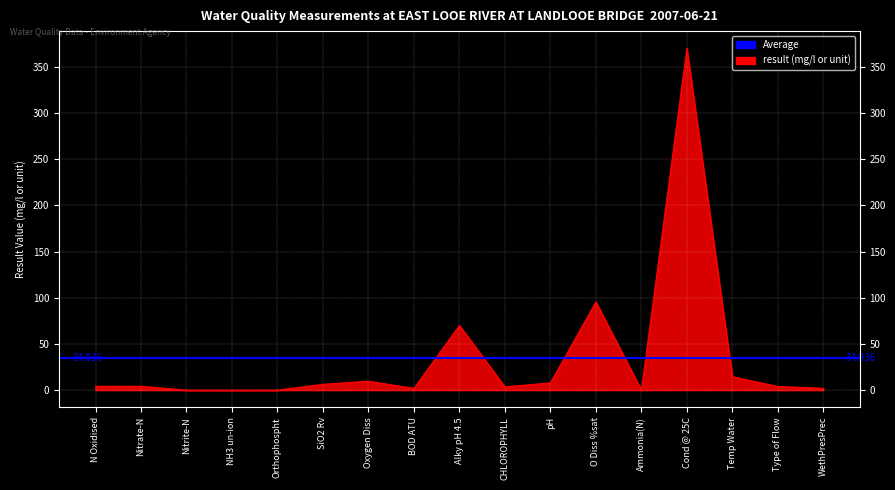

Rank the categories by value from lowest to highest.

NH3 un-ion, Nitrite-N, Ammonia(N), Orthophospht, BOD ATU, WethPresPrec, CHLOROPHYLL, Type of Flow, Nitrate-N, N Oxidised, SiO2 Rv, pH, Oxygen Diss, Temp Water, Alky pH 4.5, O Diss %sat, Cond @ 25C